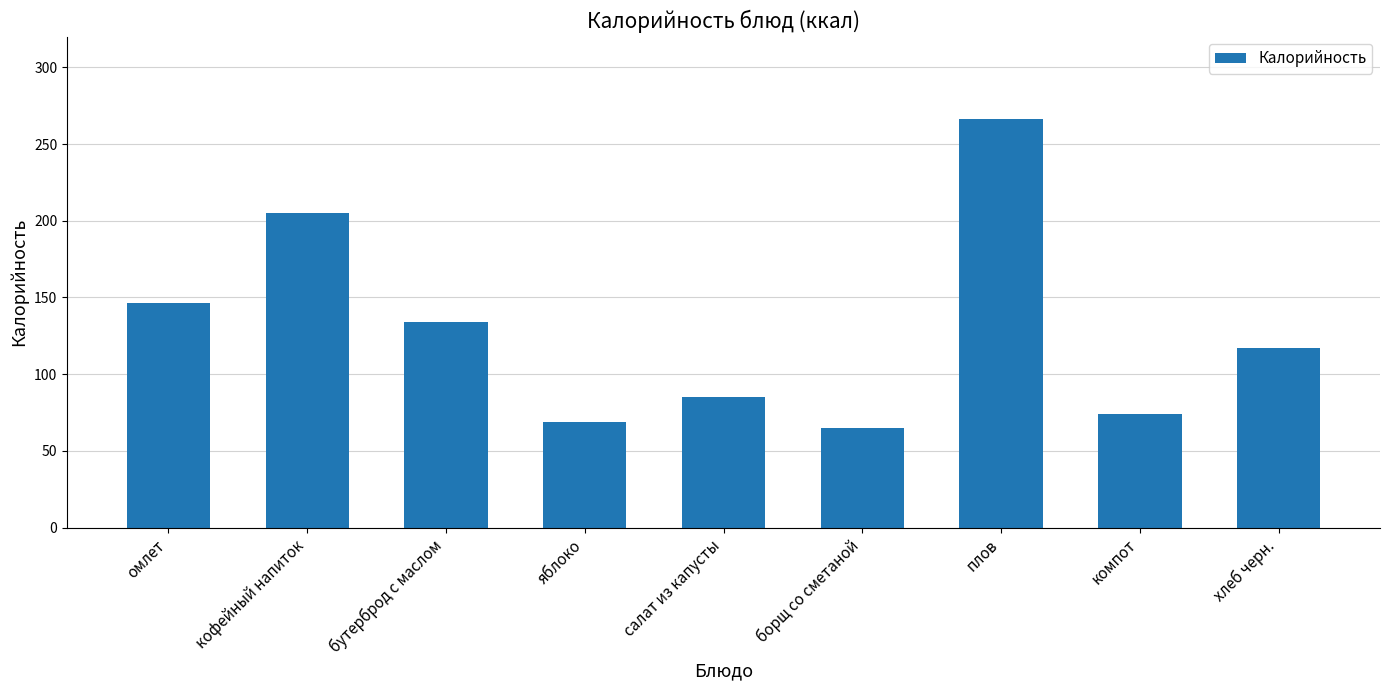

What is the difference between the maximum and second lowest values?

197.0